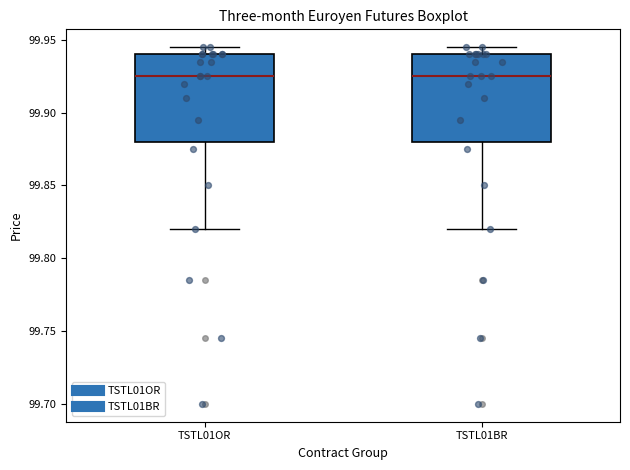

Where does the median line of the box for TSTL01BR sit on the y-axis? The values are not printed on the chart, so give them approximately, as read against the axis.

99.925